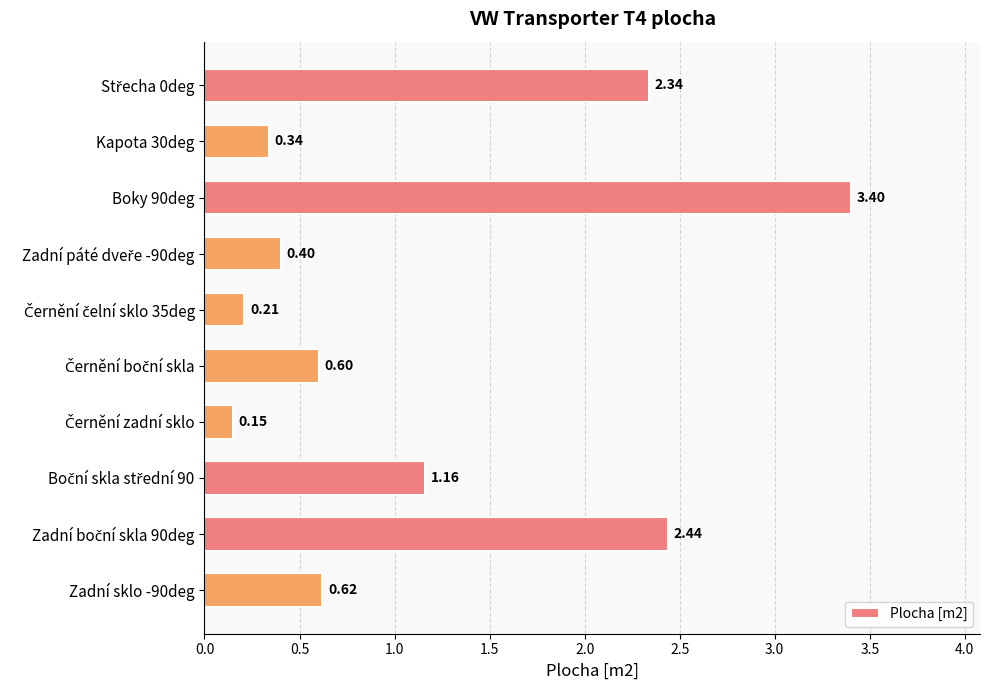

What is the sum of all values?

11.7